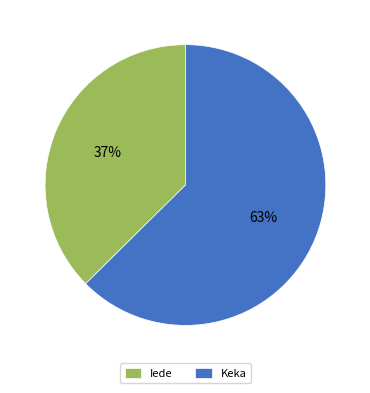

To the nearest percent, what is the combined percentage of Keka and Iede?

100%